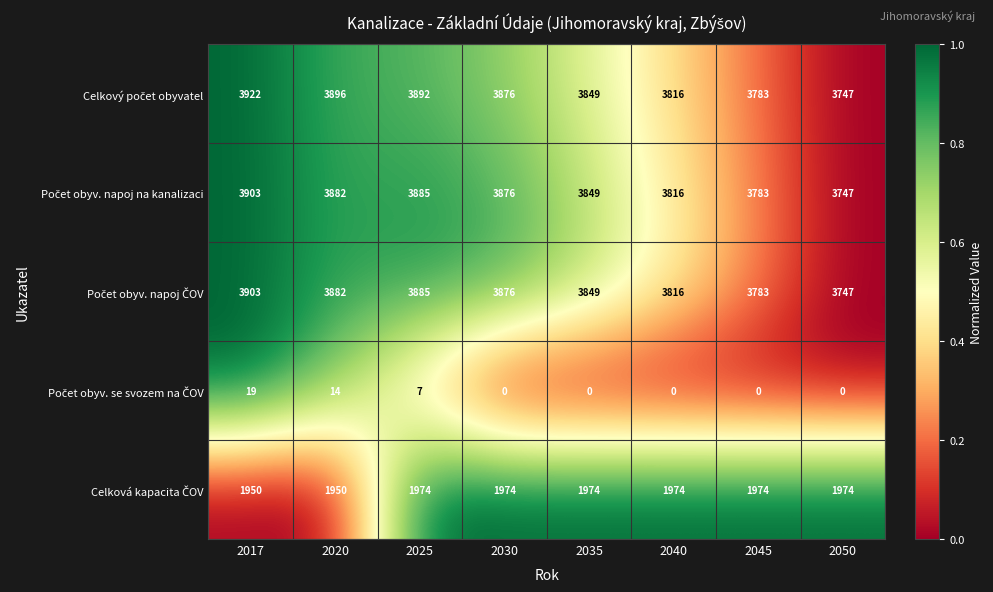

What is the total value across all series at 2017?

13697